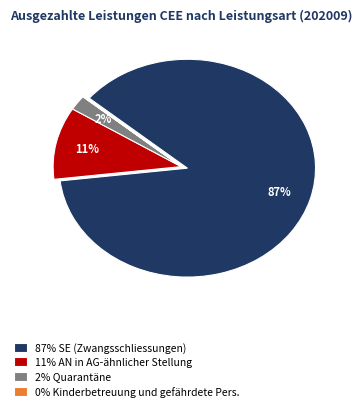

True or false: 11% AN in AG-ähnlicher Stellung accounts for 4% of the total.

False